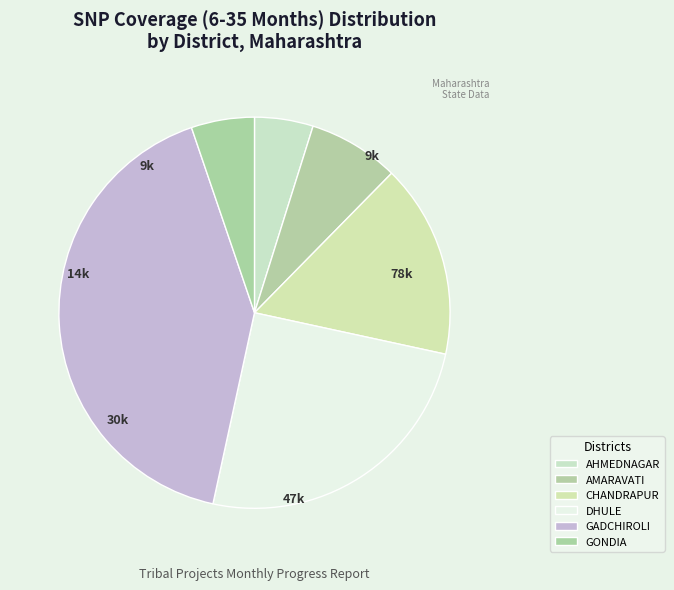

Count the number of slices in the pie.

6